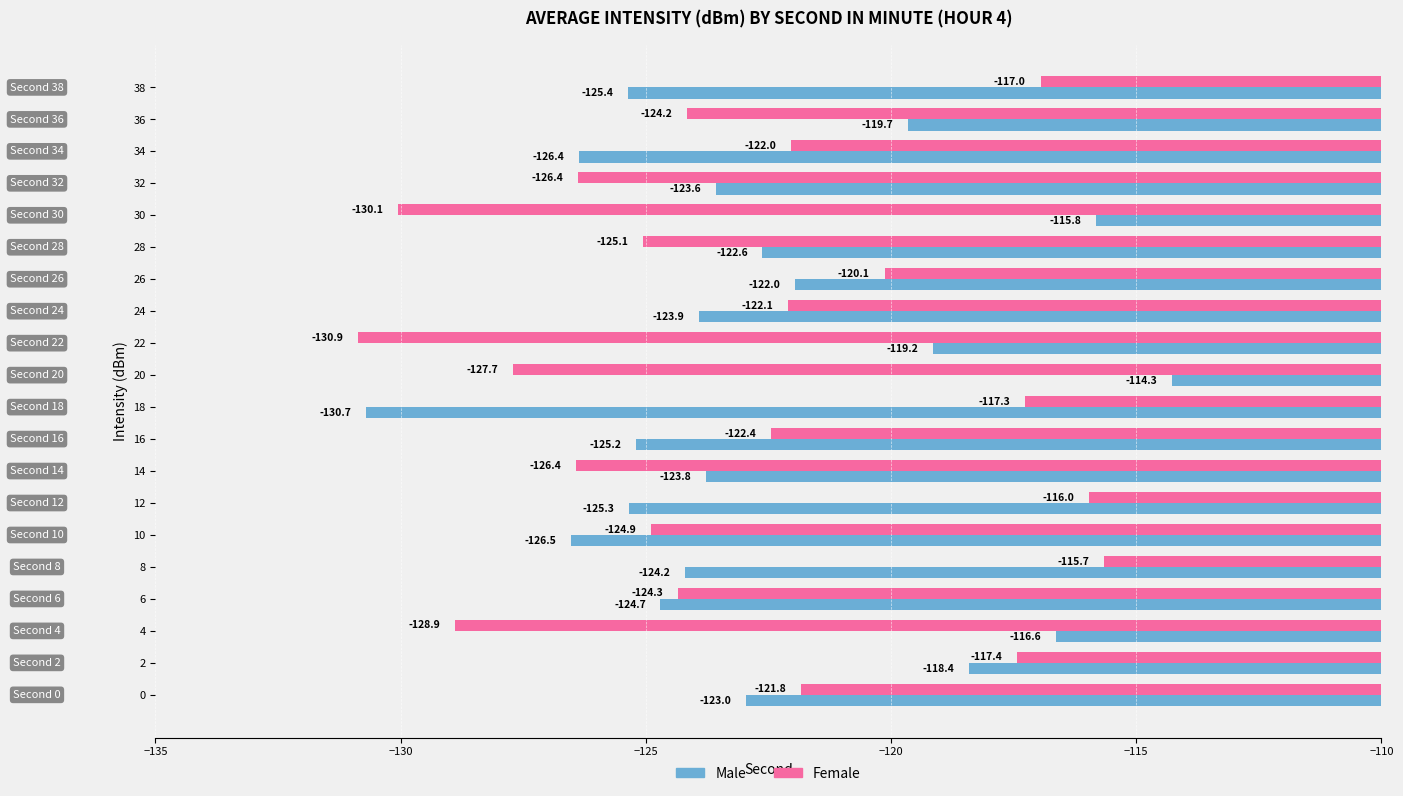

Where is Female nearest to the value -123?

16